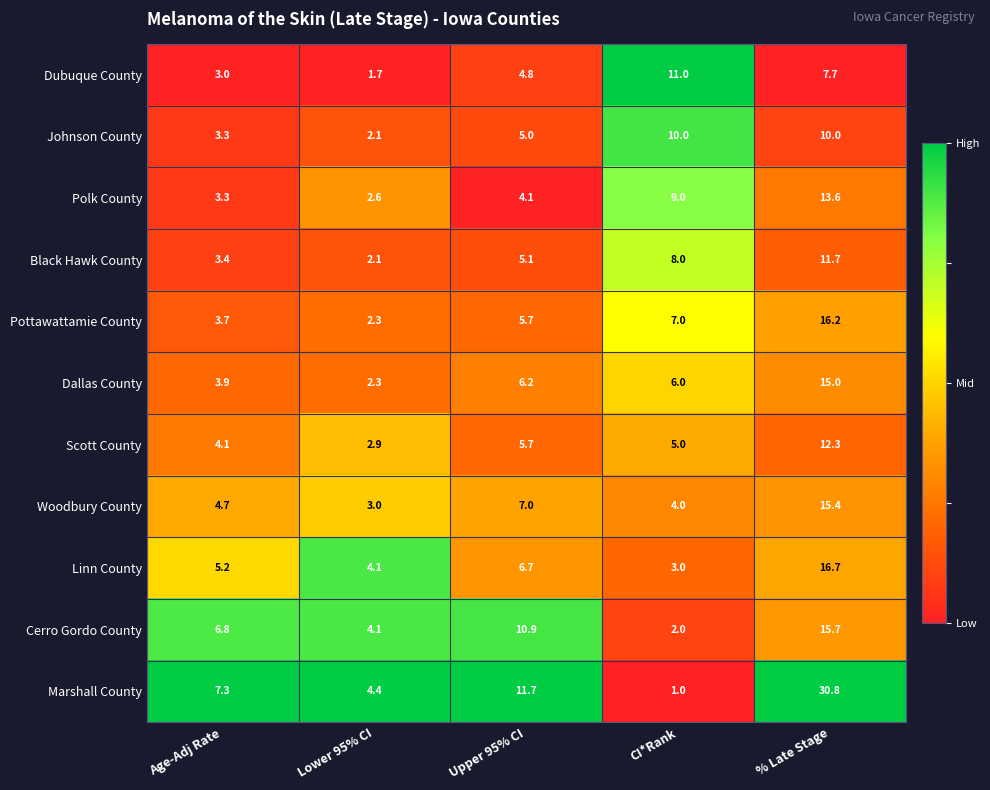

What is the total value across all series at Lower 95% CI?

31.6